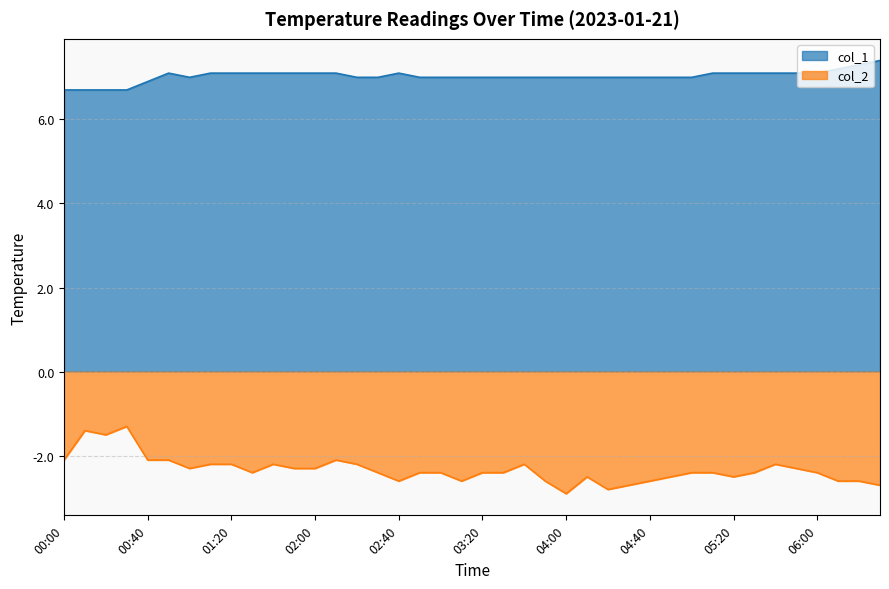

How many data points in col_1 are less than 7?

5